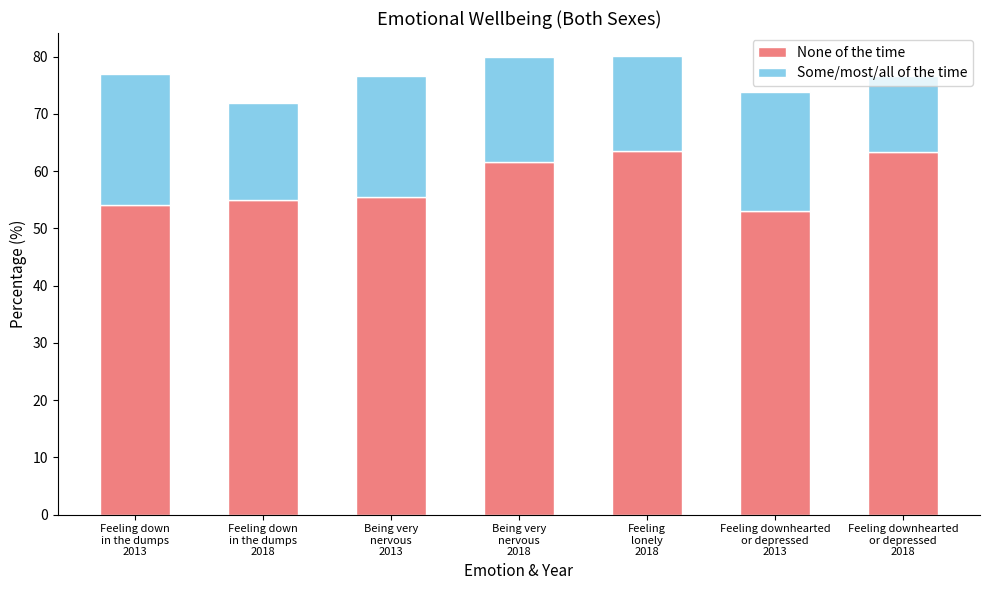

What is the highest value of the None of the time series?

63.5